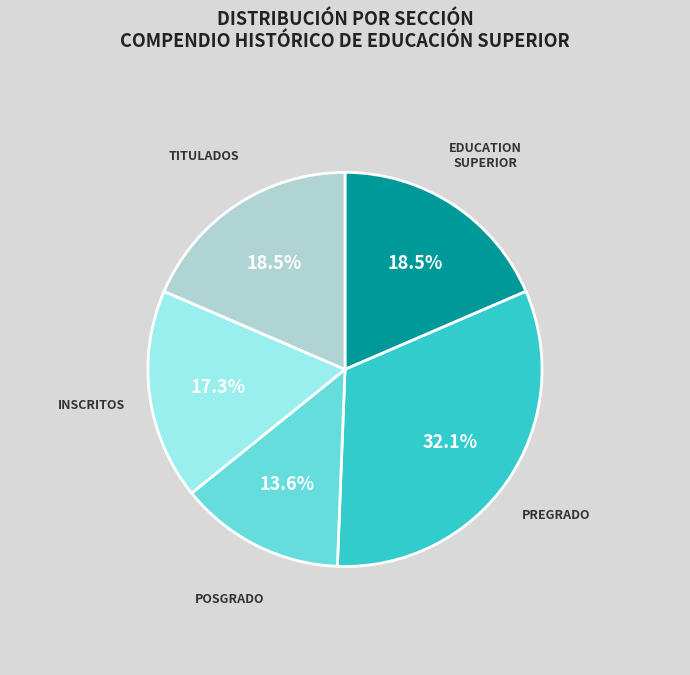

Is there a majority slice in this chart?

No